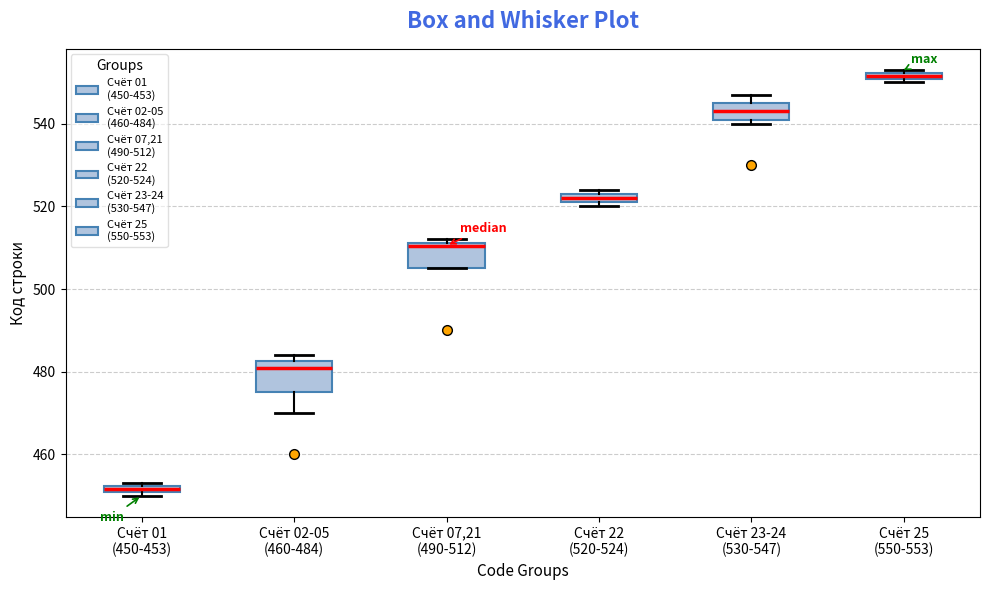

Which box has the lowest median line?

Счёт 01 (450-453)